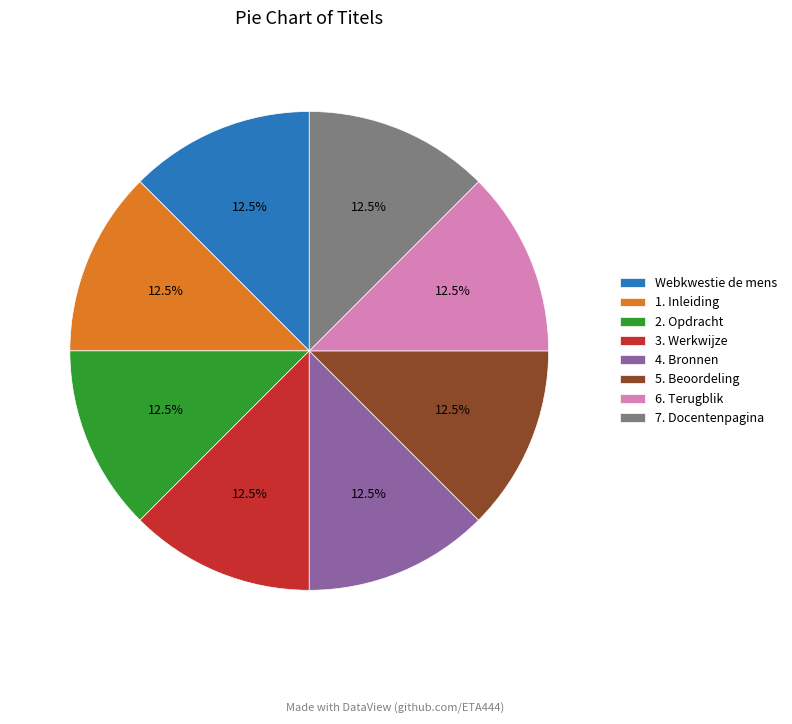

Approximately how many times larger is the value at 6. Terugblik compared to 2. Opdracht?

1.0